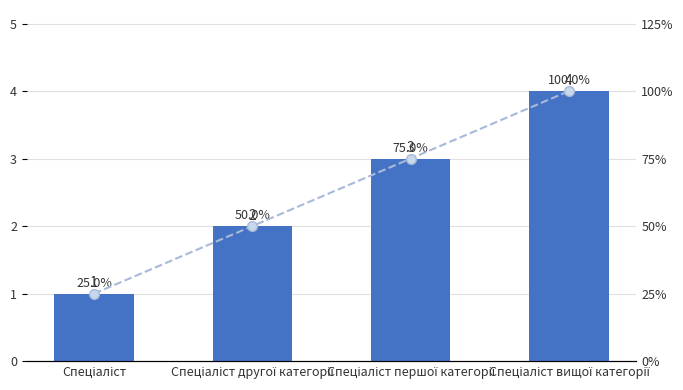

Which has a higher value, Спеціаліст вищої категорії or Спеціаліст другої категорії?

Спеціаліст вищої категорії